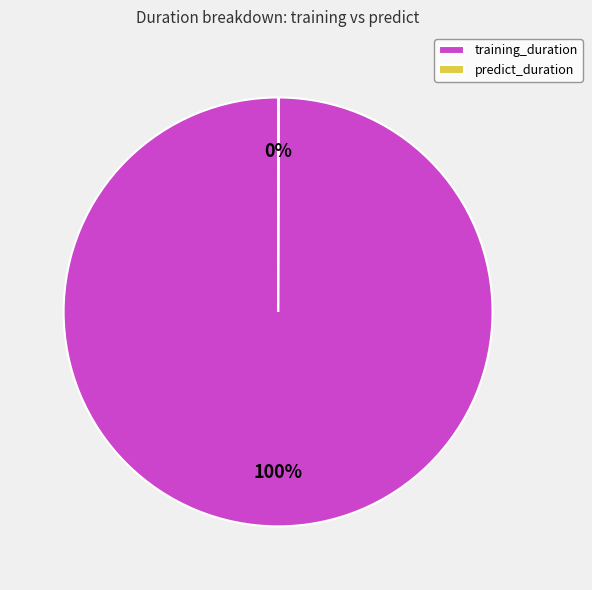

To the nearest percent, what is the difference between the largest and smallest slice percentages?

100%